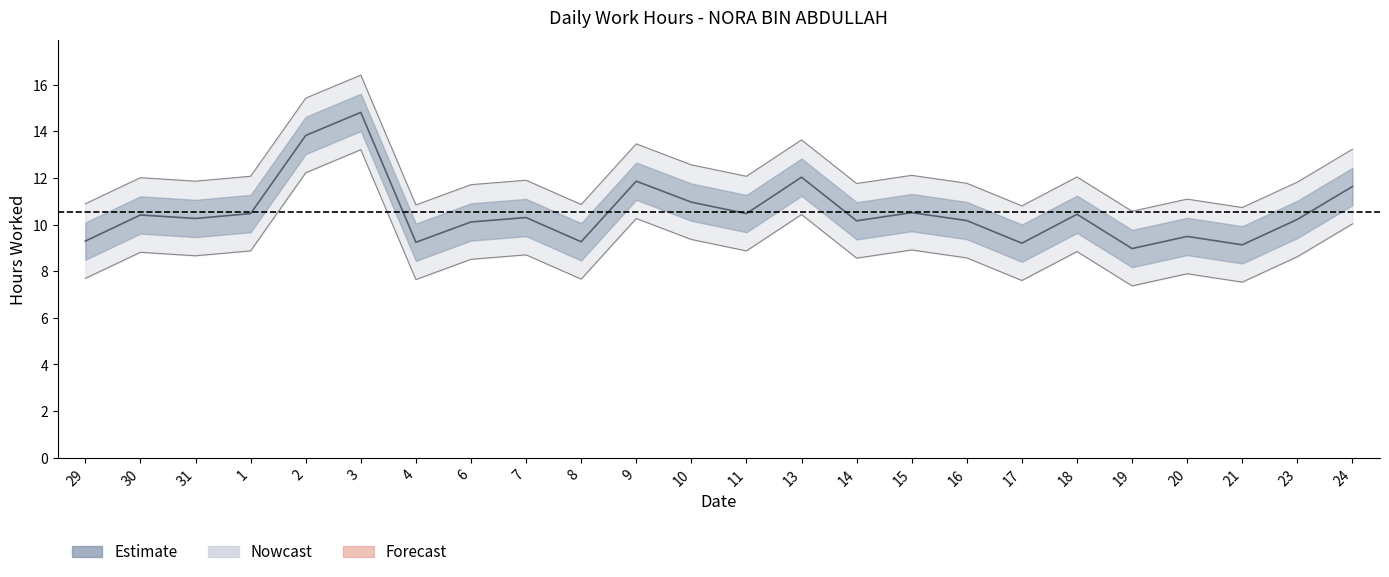

What is the maximum value shown in the chart?

14.8